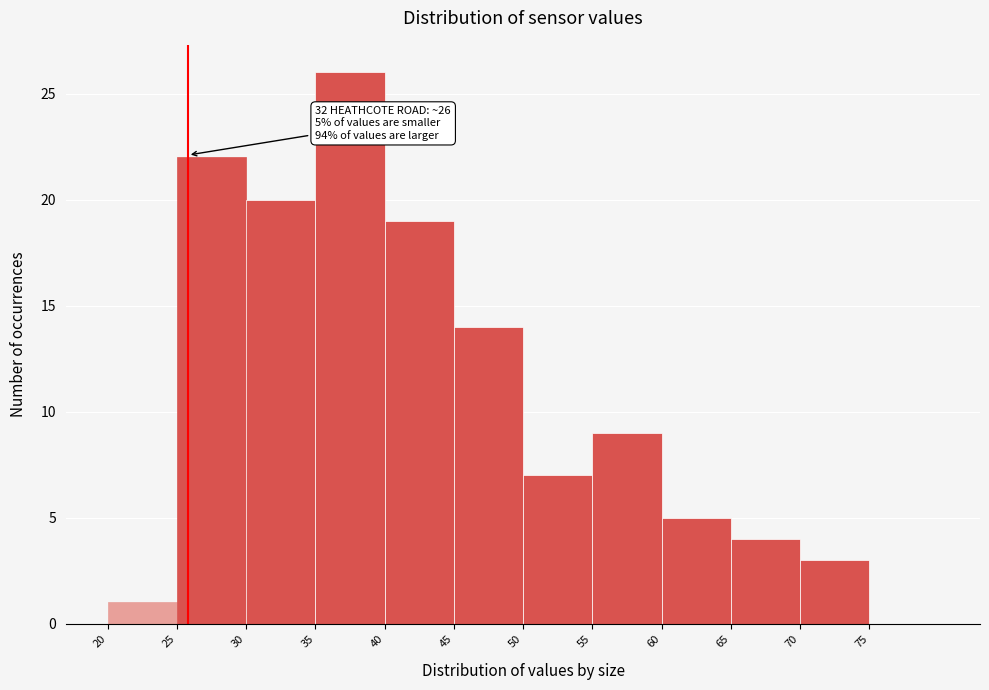

Which range on the x-axis has the tallest bar?

35 to 40